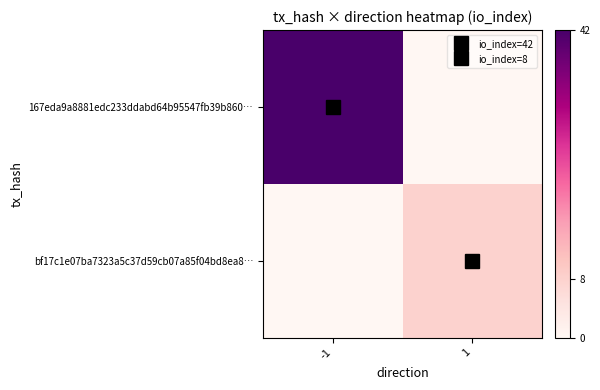

What is the total value across all series at 1?

8